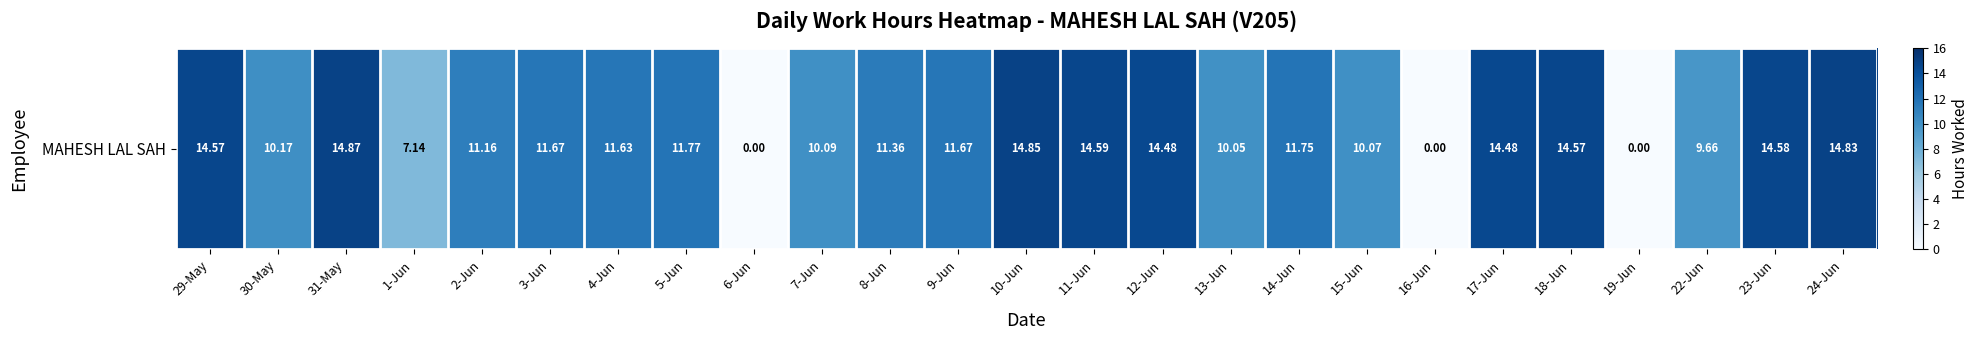

Reading right to left, extract all data points from this chart.

14.8	14.6	9.7	0.0	14.6	14.5	0.0	10.1	11.8	10.1	14.5	14.6	14.8	11.7	11.4	10.1	0.0	11.8	11.6	11.7	11.2	7.1	14.9	10.2	14.6